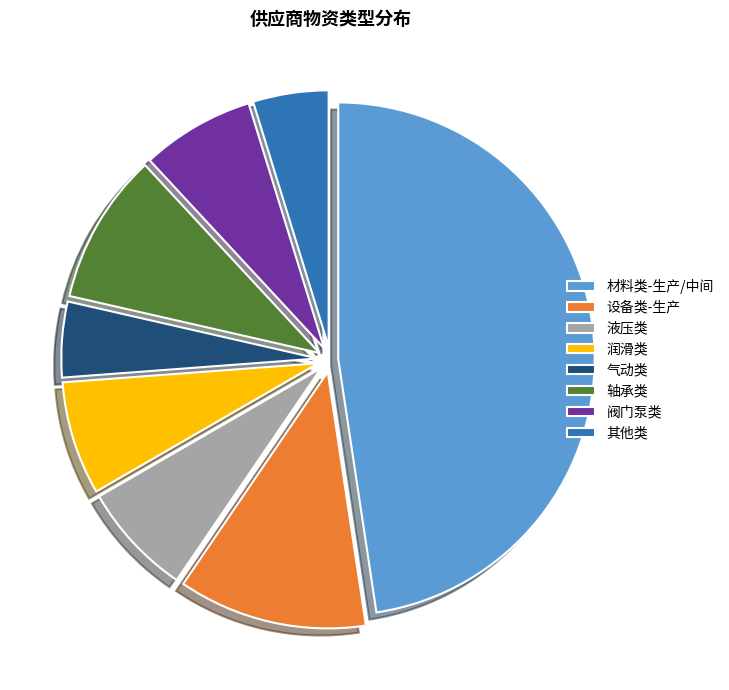

Is the sum of 阀门泵类 and 其他类 greater than half?

No